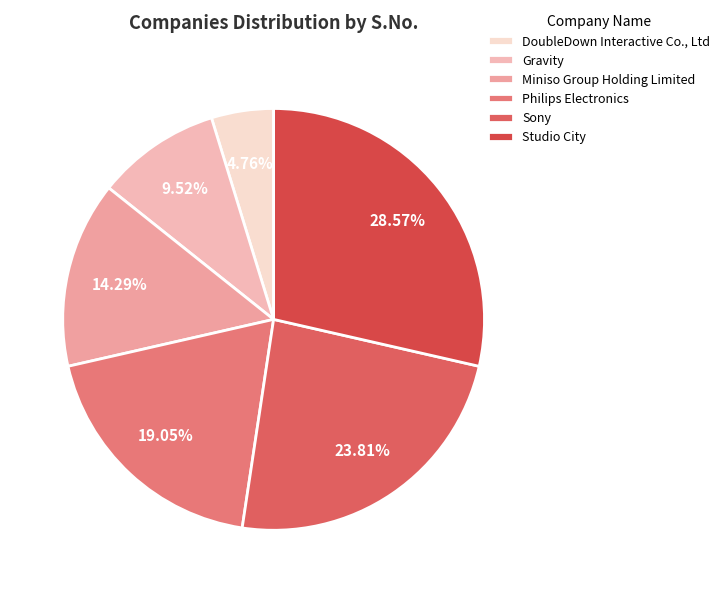

Count the number of slices in the pie.

6